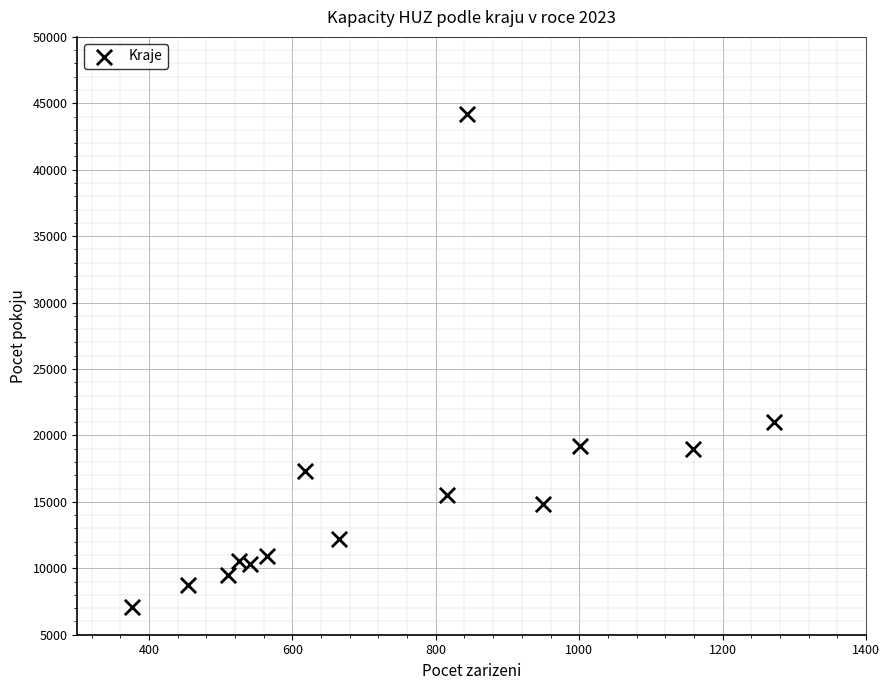

What is the range of Y values (max minus min)?

37123